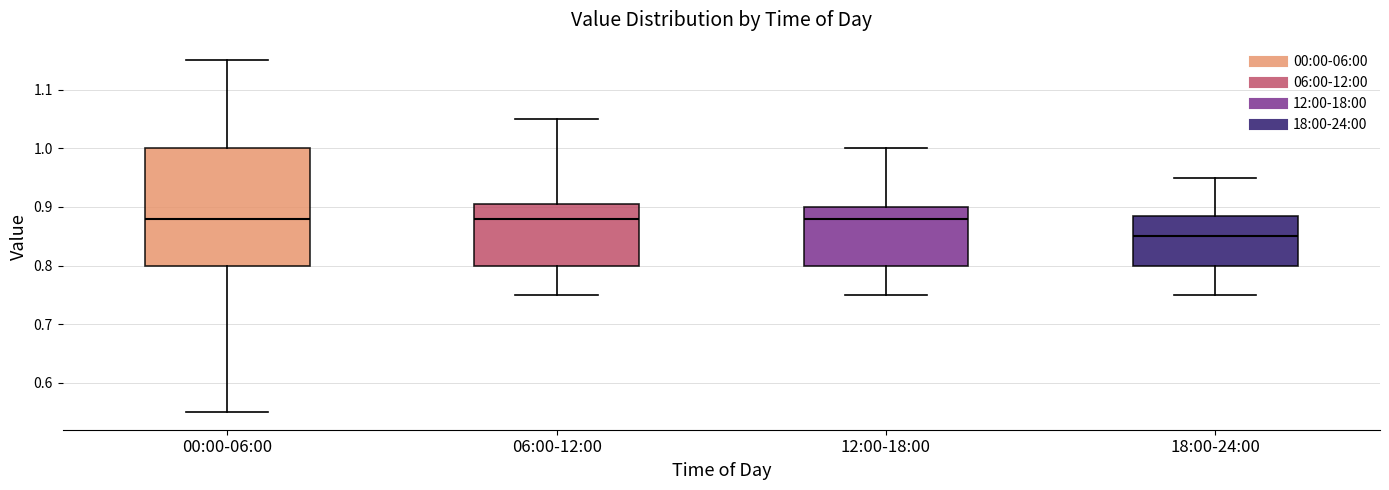

Which box has the lowest median line?

18:00-24:00